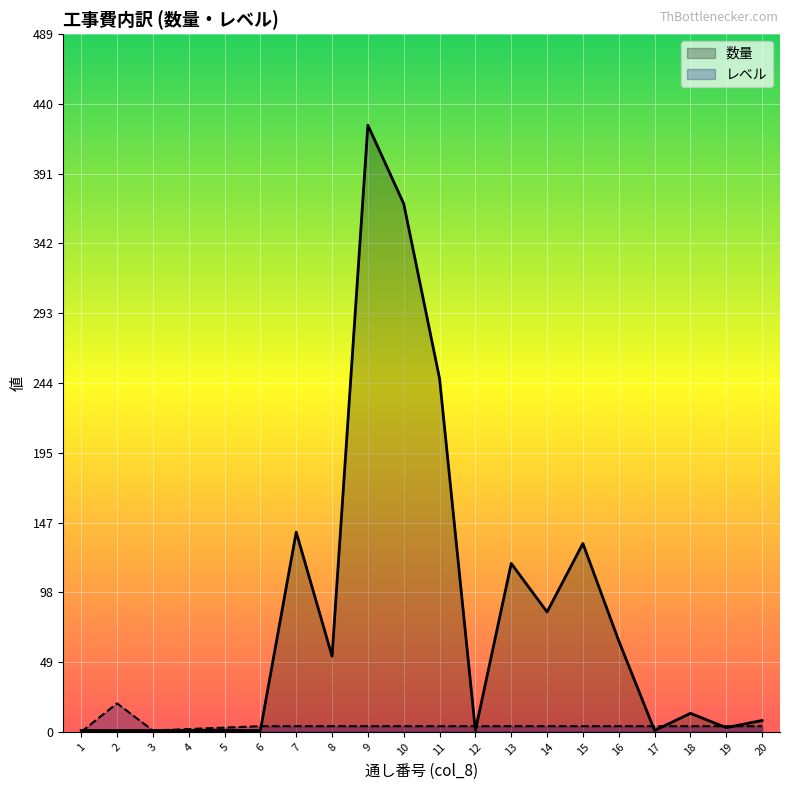

The 数量 series shows 152.9 at 11. True or false?

False